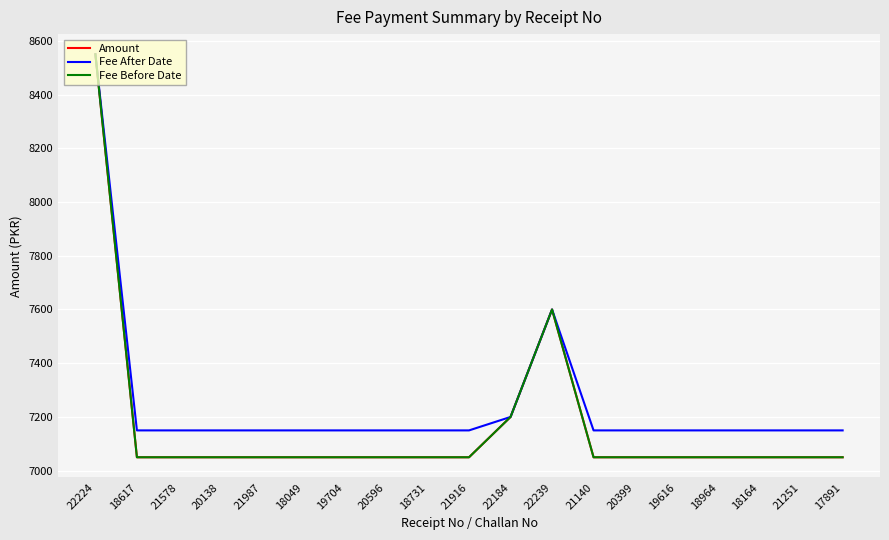

What is the difference between the maximum and minimum values in the Fee Before Date series?

1500